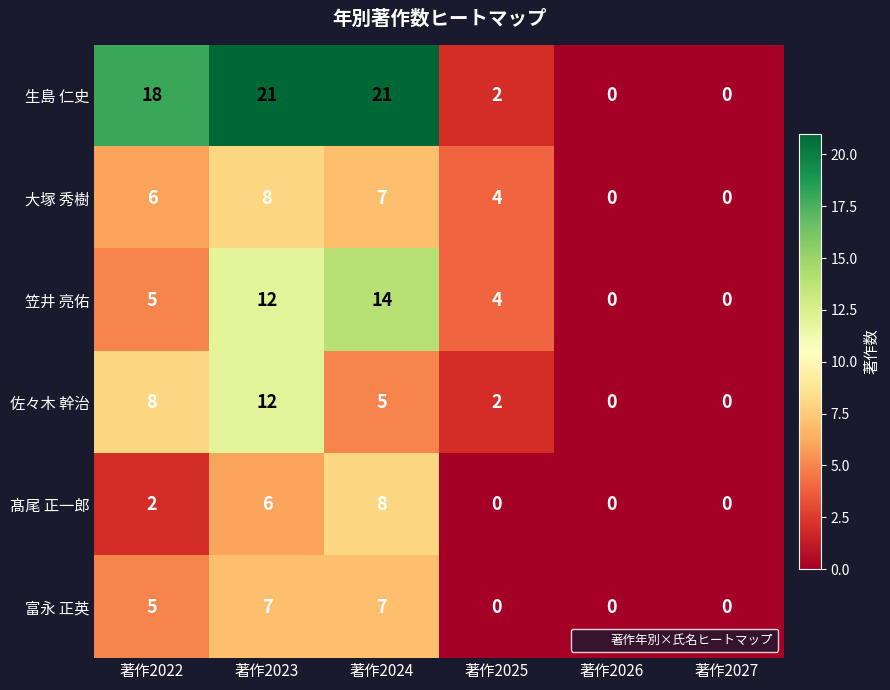

Is the value of 大塚 秀樹 at 著作2023 greater than the value of 笠井 亮佑 at 著作2024?

No